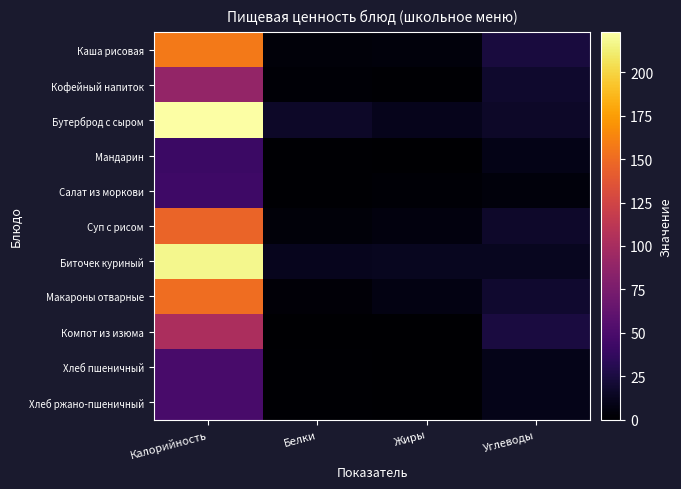

How many data points does each series have?

4